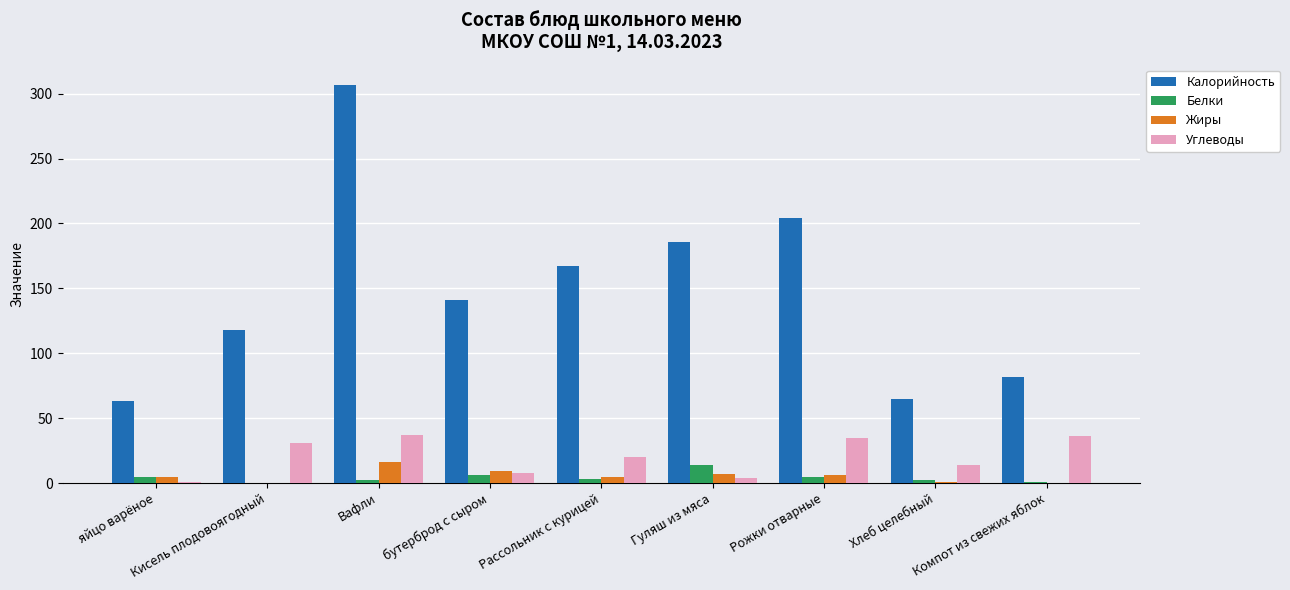

What are all the series names shown in the legend?

Калорийность, Белки, Жиры, Углеводы